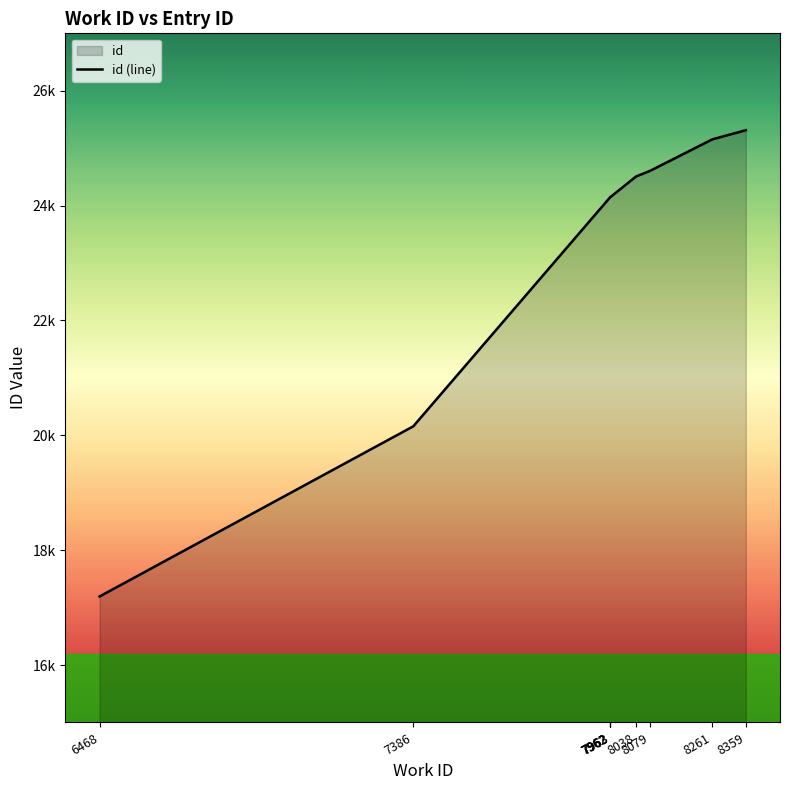

True or false: the data shows 15036 at 7962.

False